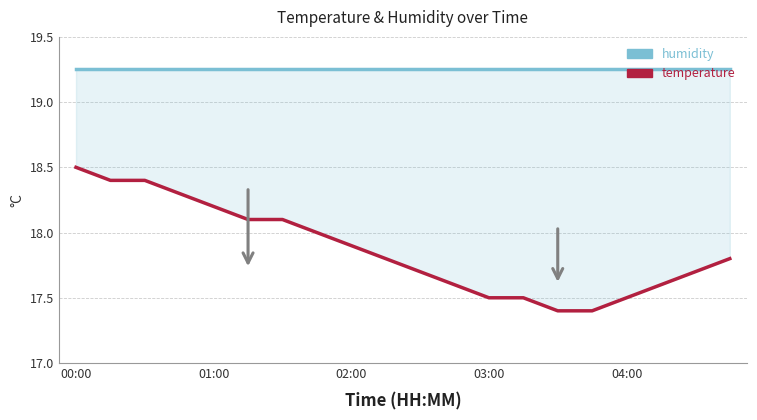

True or false: temperature has more than 2 interior local peaks.

False